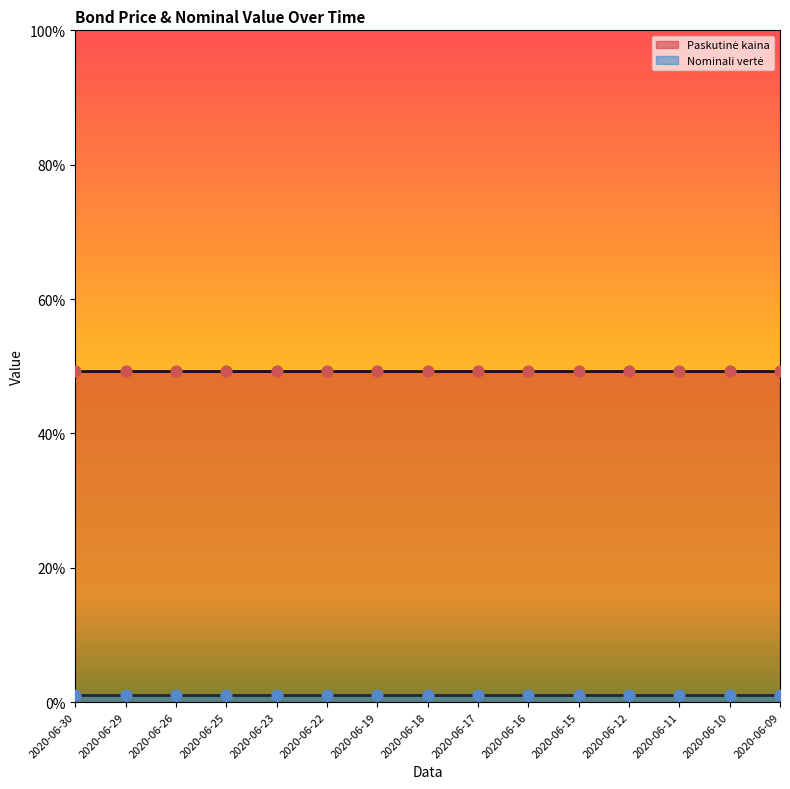

Which series contains the highest Y value?

Paskutinė kaina